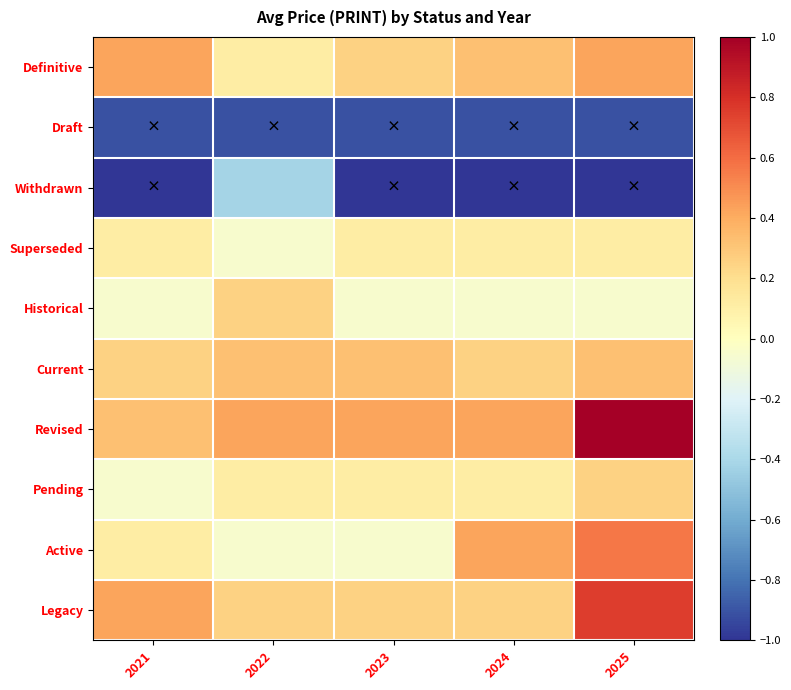

What is the greatest value displayed?

1.0